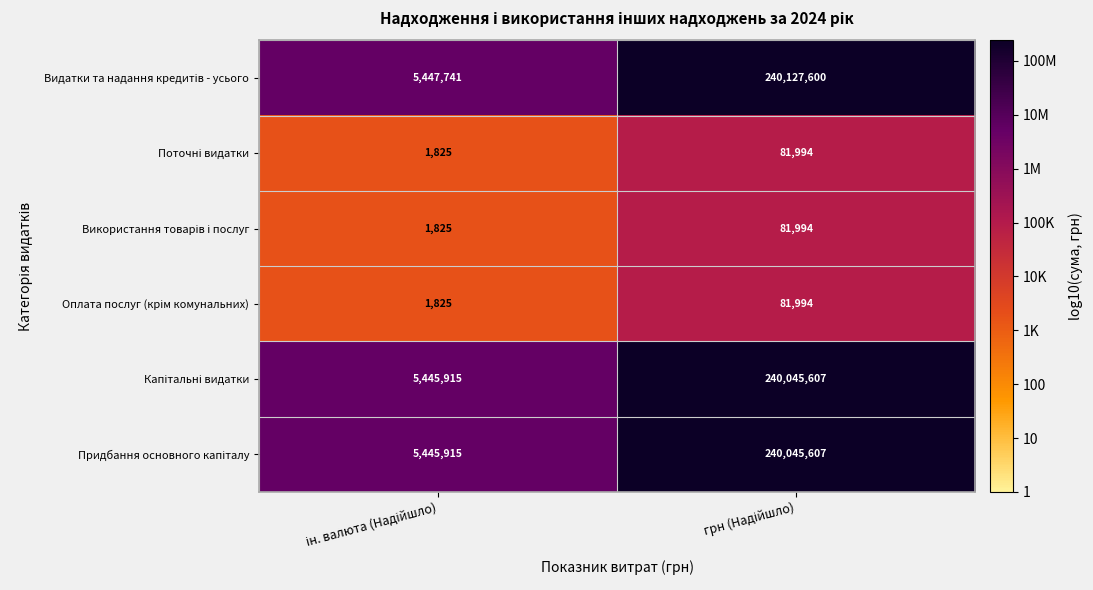

What is the smallest value displayed?

1825